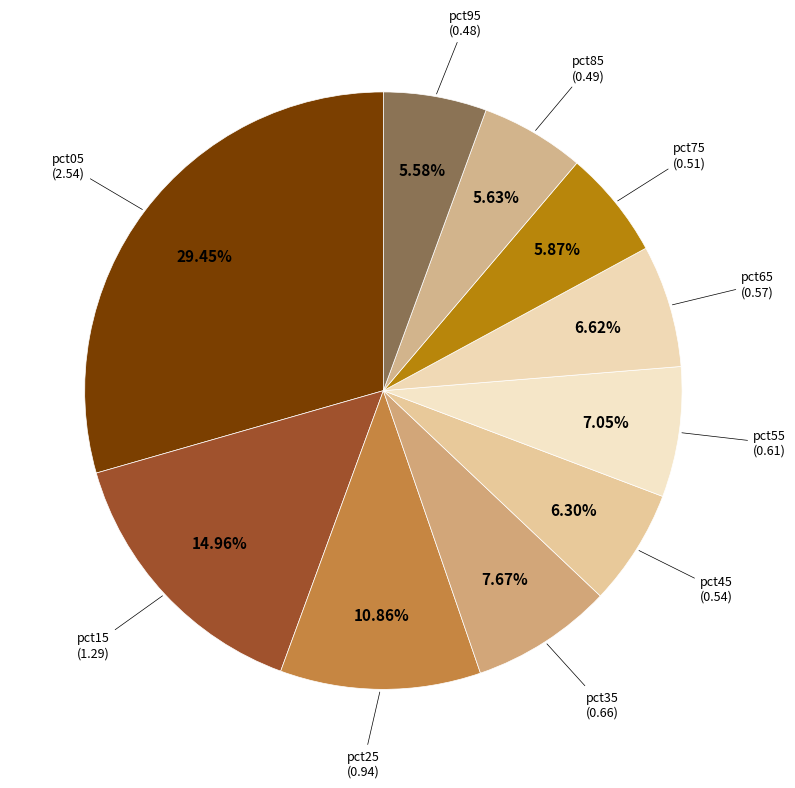

How many segments does this pie chart have?

10